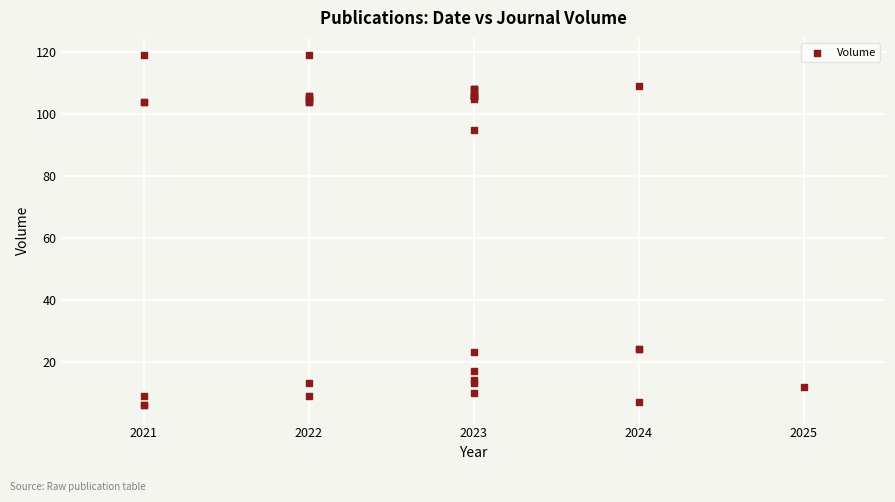

What Y value in the scatter plot is closest to 62?

95